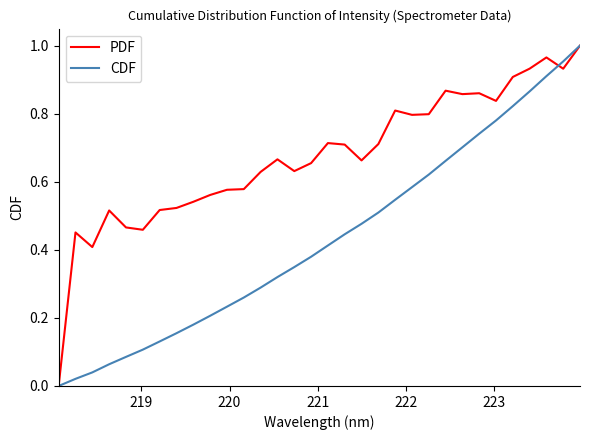

Rank the series by their average value, from lowest to highest.

CDF, PDF